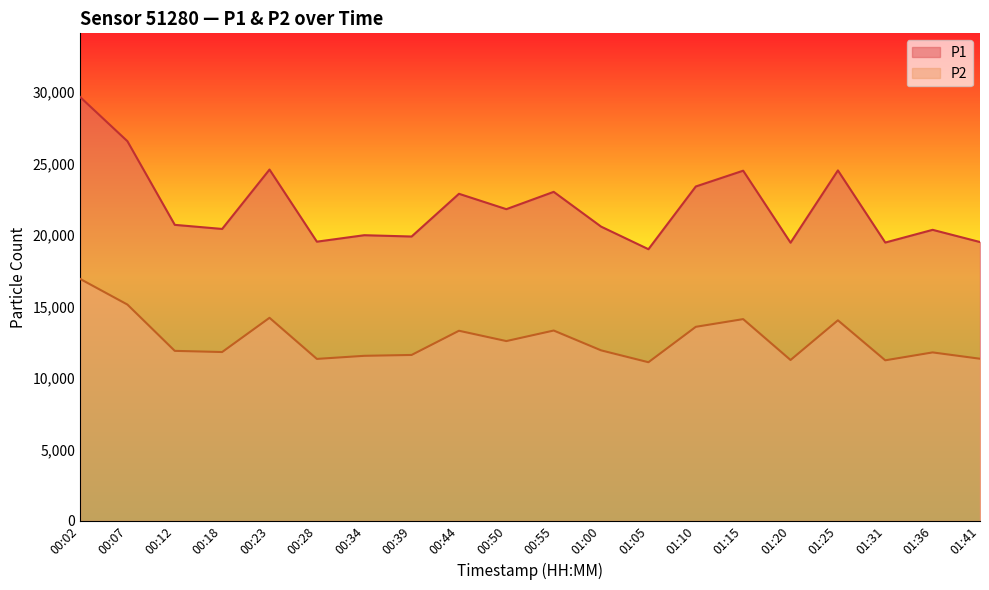

How many data points in P2 are above 11928?

10